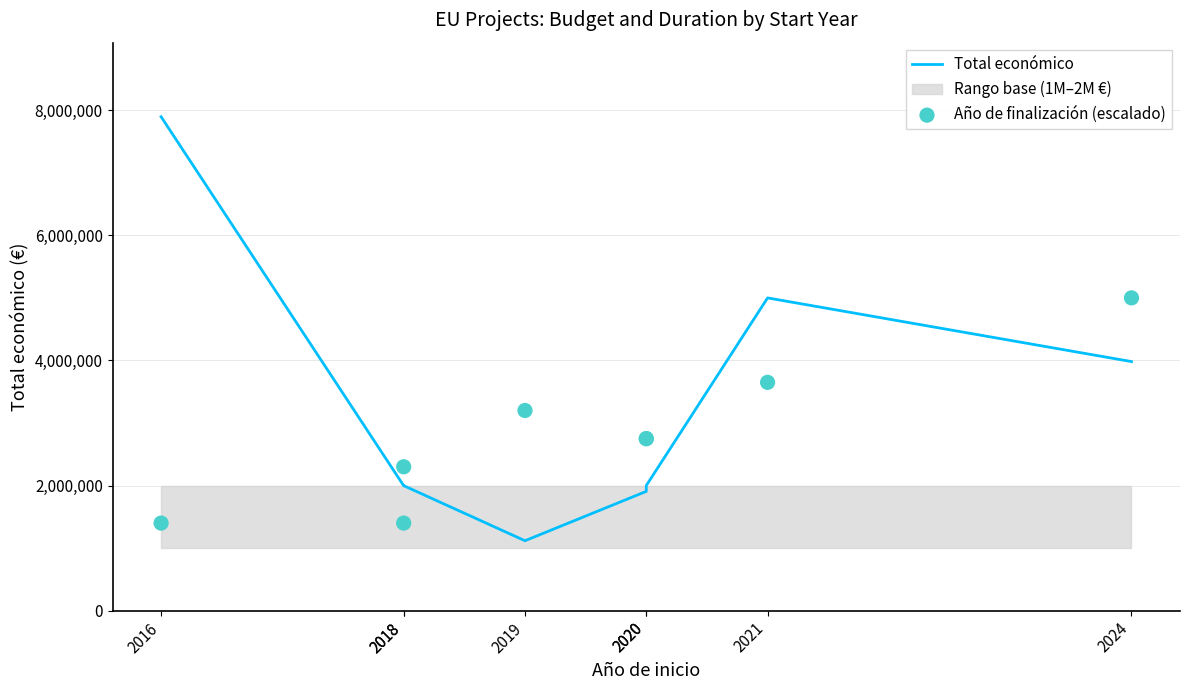

At which category is the sum across all series the highest?

2016